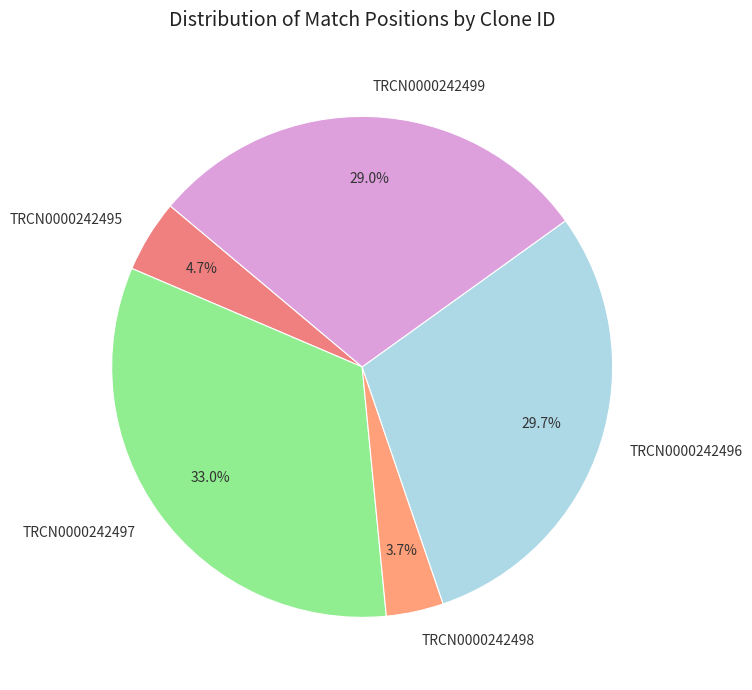

To the nearest percent, what is the difference between the TRCN0000242496 and TRCN0000242499 slice percentages?

1%